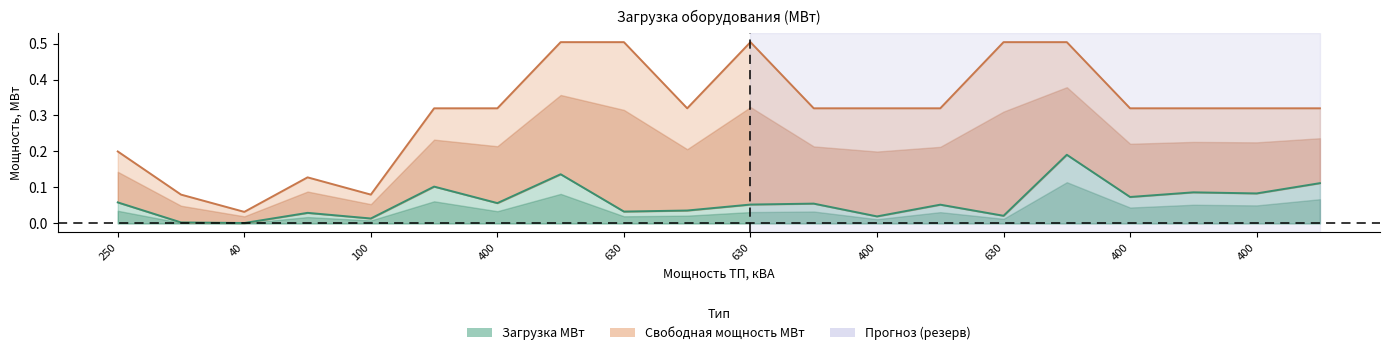

At which category does the data reach its first local valley?

40